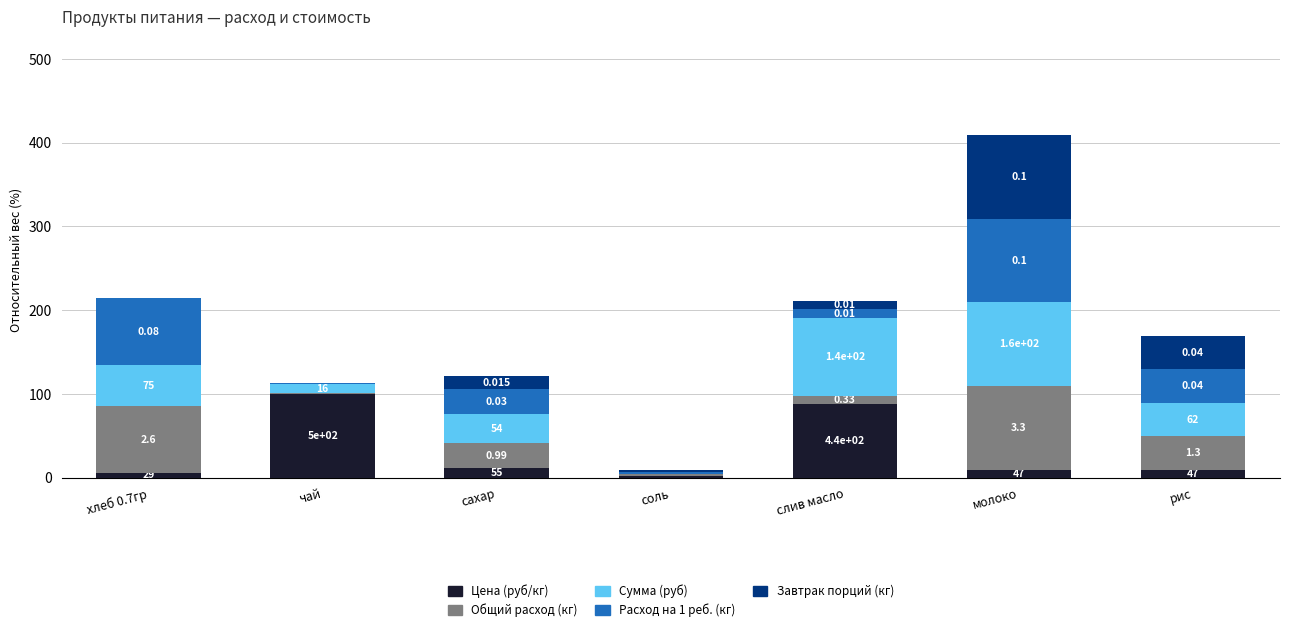

The value of Цена (руб/кг) at чай is 100.0. True or false?

True